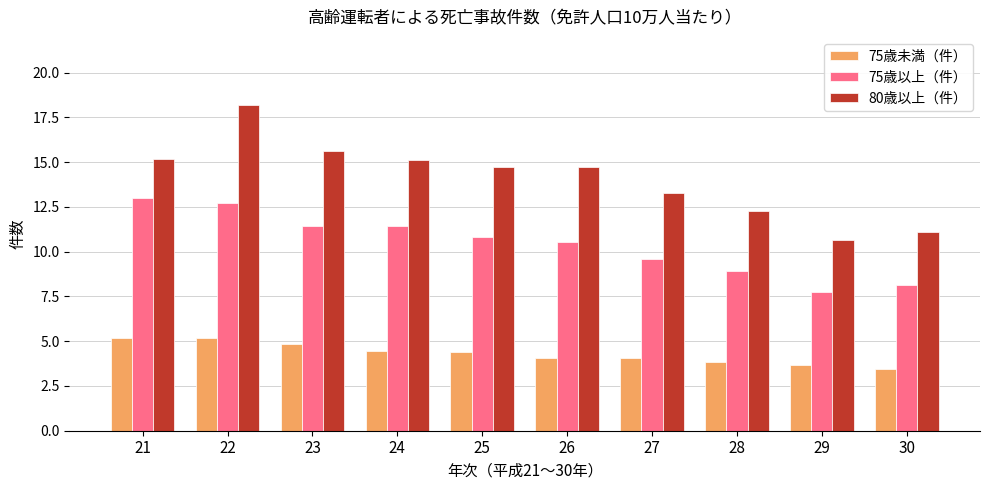

What is the difference between the maximum and minimum values in the 75歳以上（件） series?

5.3